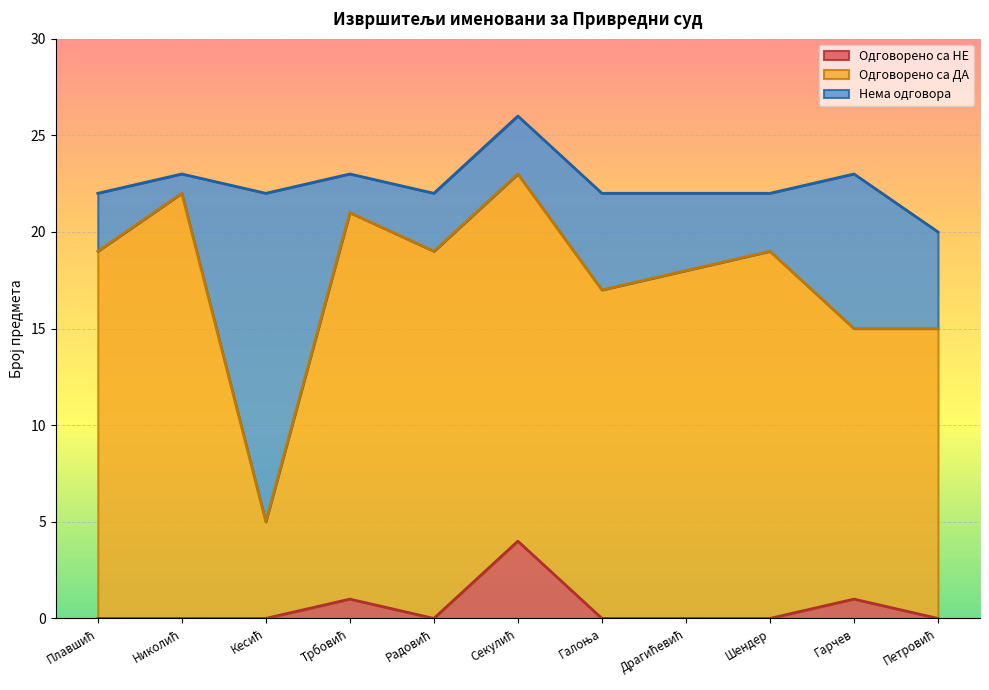

Does the chart display data point markers on the line(s)?

No